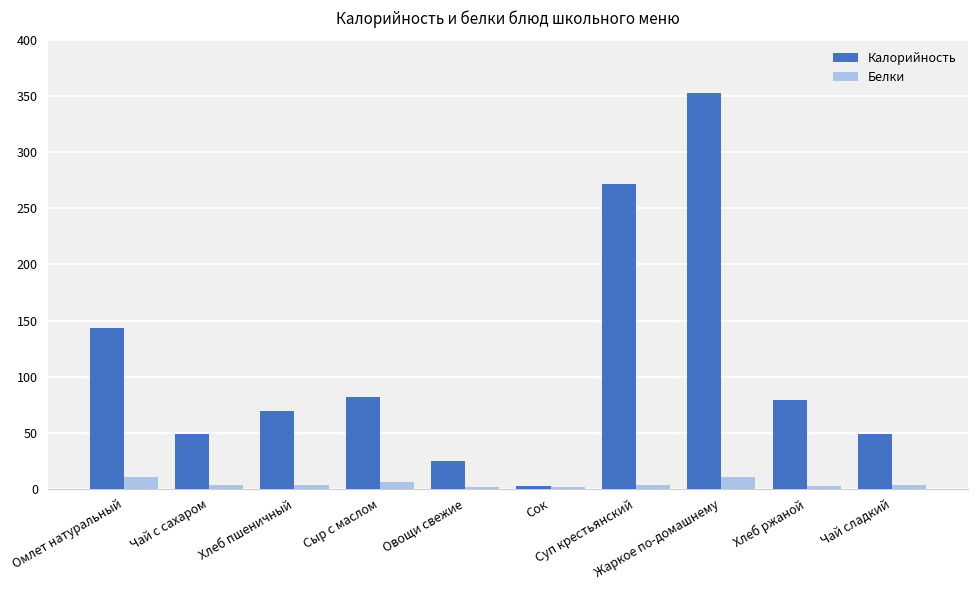

Which series has the largest total across all categories?

Калорийность